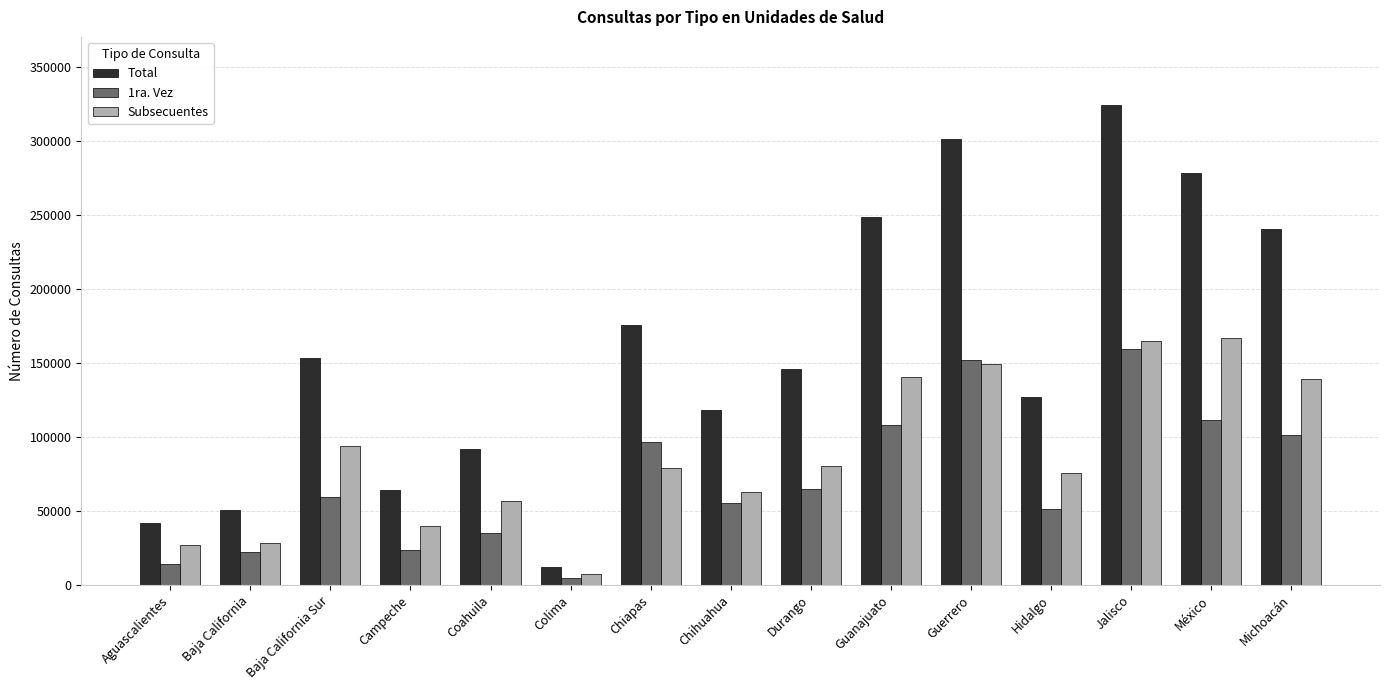

List the series in order of their peak value, lowest first.

1ra. Vez, Subsecuentes, Total